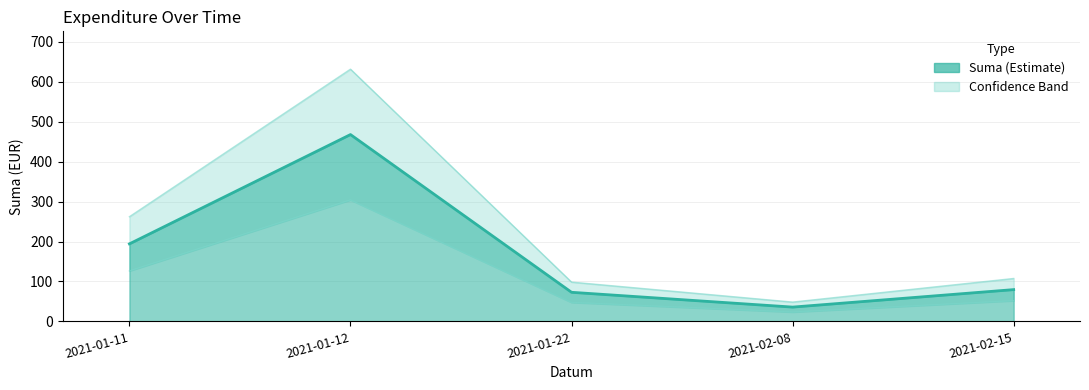

List the labels in order of value, largest first.

2021-01-12, 2021-01-11, 2021-02-15, 2021-01-22, 2021-02-08